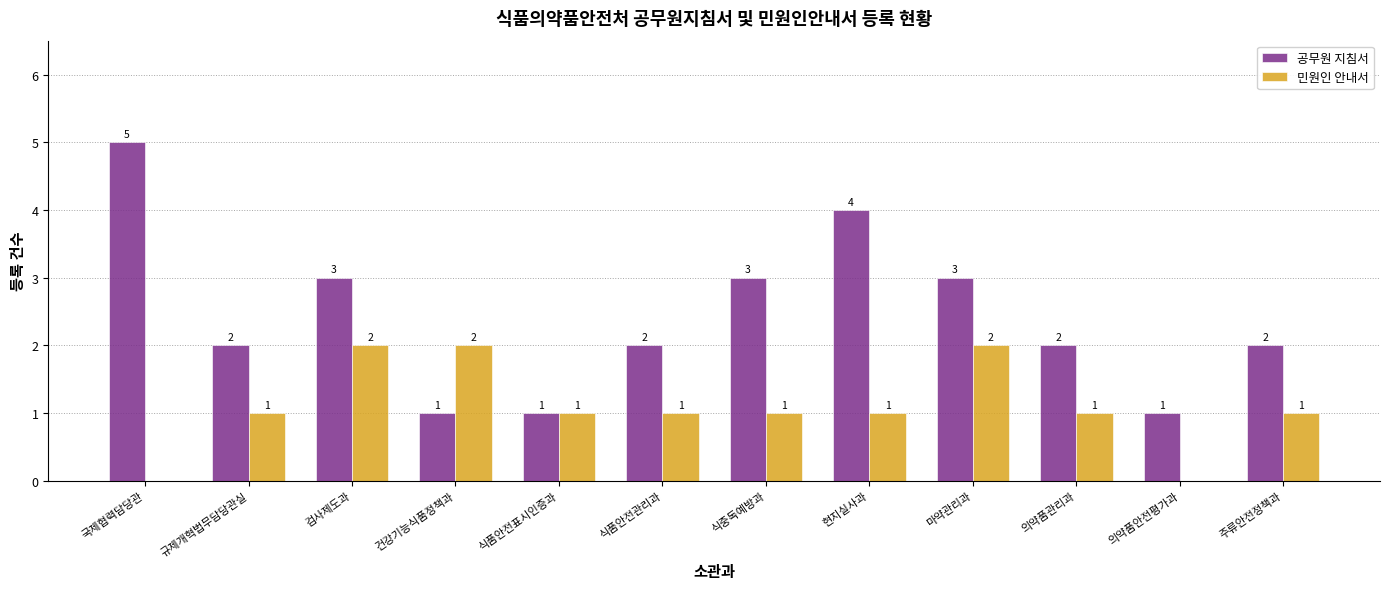

Reading left to right, transcribe all the data shown in this chart.

공무원 지침서: 5	2	3	1	1	2	3	4	3	2	1	2
민원인 안내서: 0	1	2	2	1	1	1	1	2	1	0	1